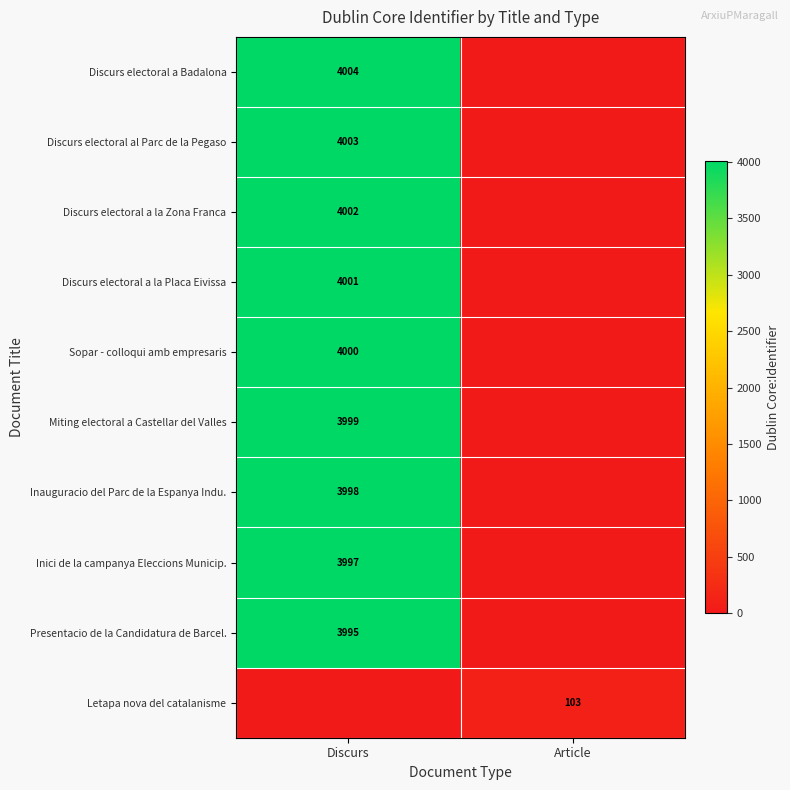

True or false: Inauguracio del Parc de la Espanya Indu. has a value of 3998 at Discurs.

True